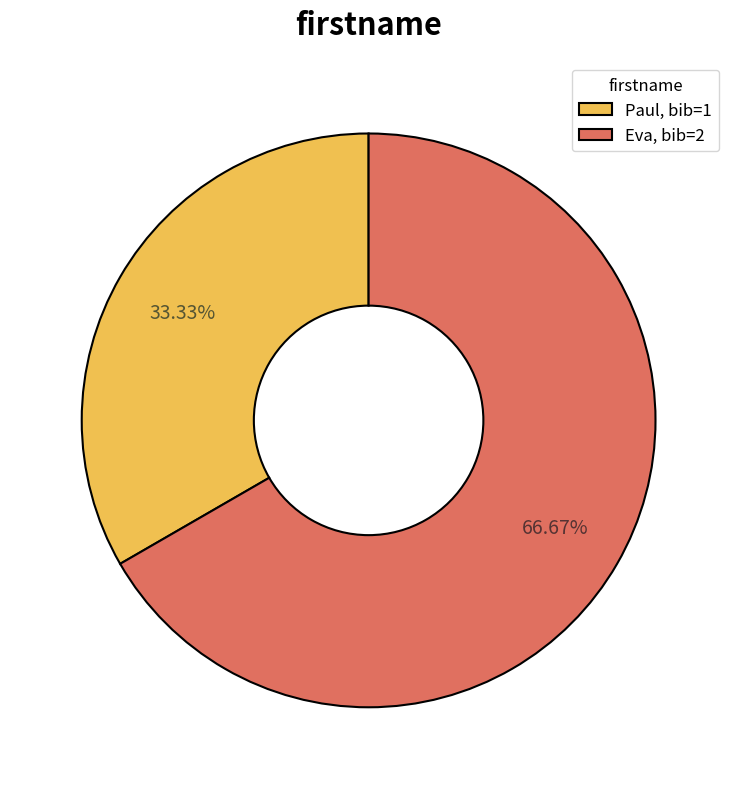

Which category has the biggest portion of the pie?

Eva